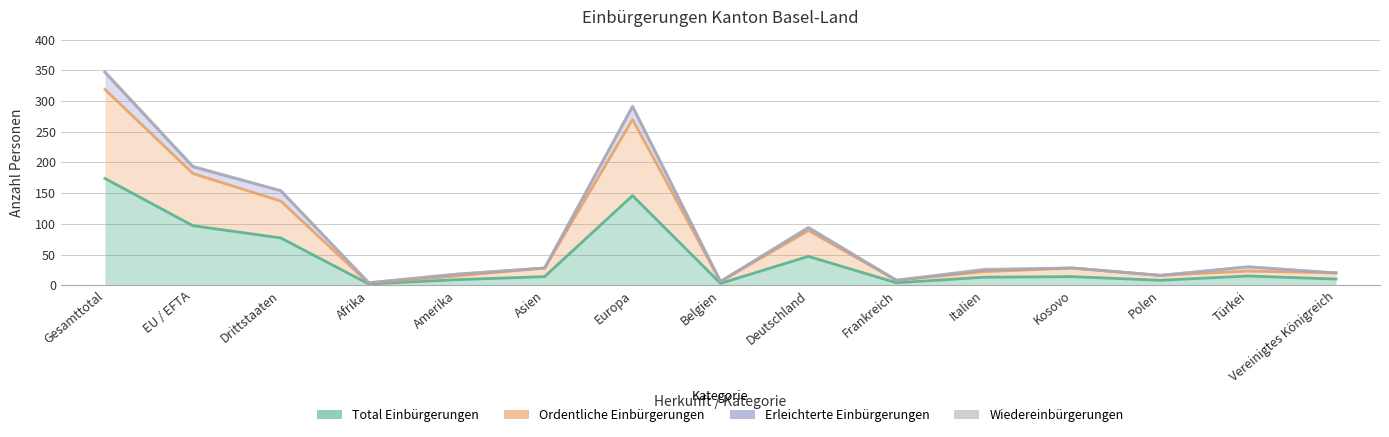

Is it true that Wiedereinbürgerungen equals 20 at Vereinigtes Königreich?

True